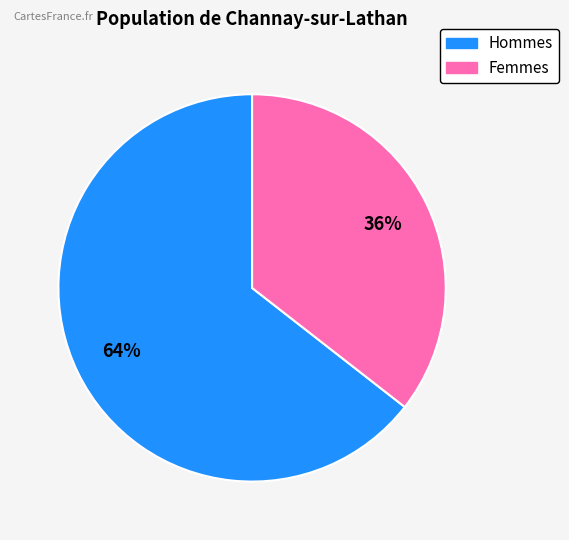

To the nearest percent, what is the average slice percentage?

50%